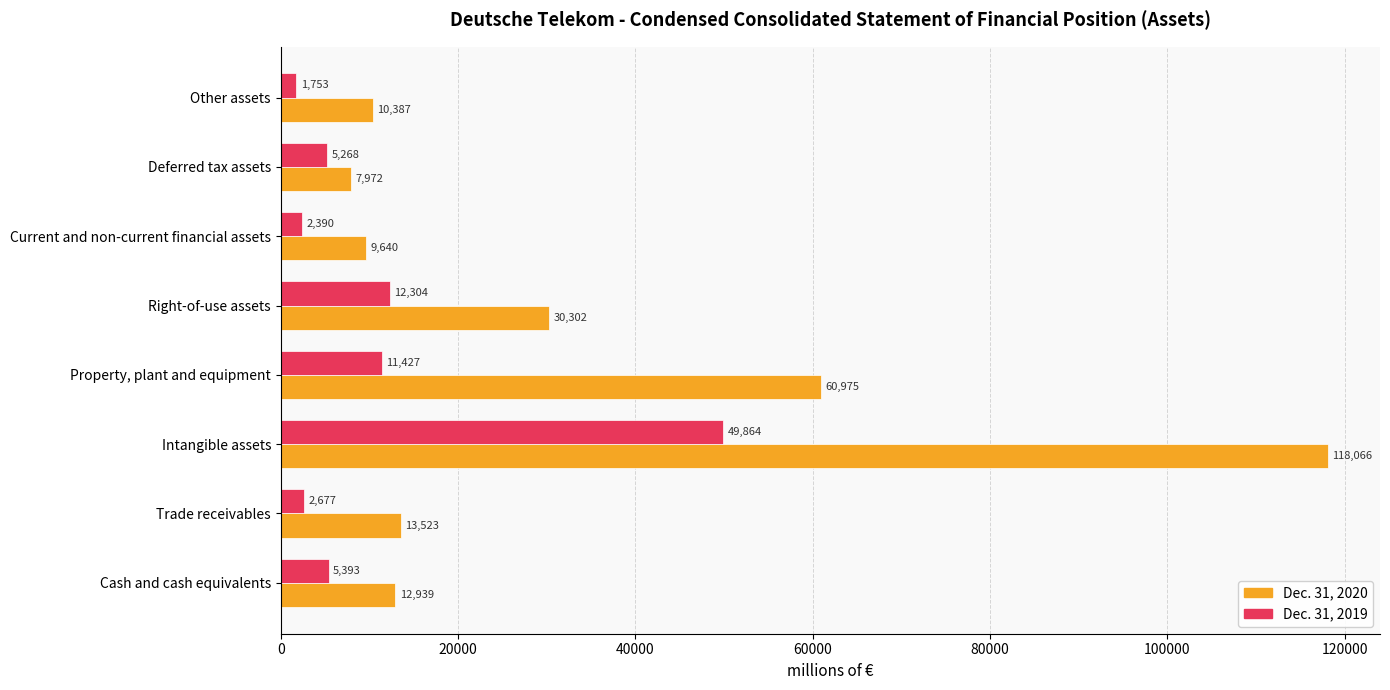

At which label is Dec. 31, 2020 closest to 63019?

Property, plant and equipment